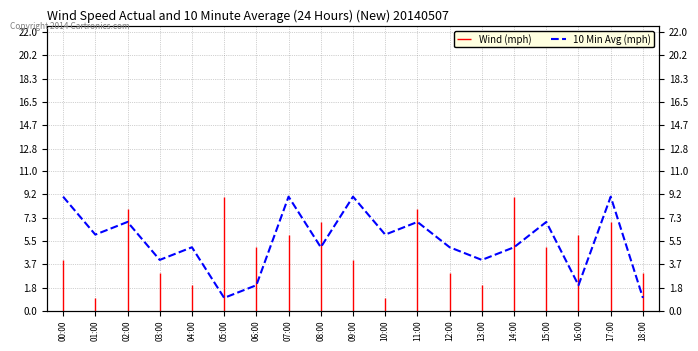

What is the ratio of the value at 08:00 to the value at 11:00?

0.7